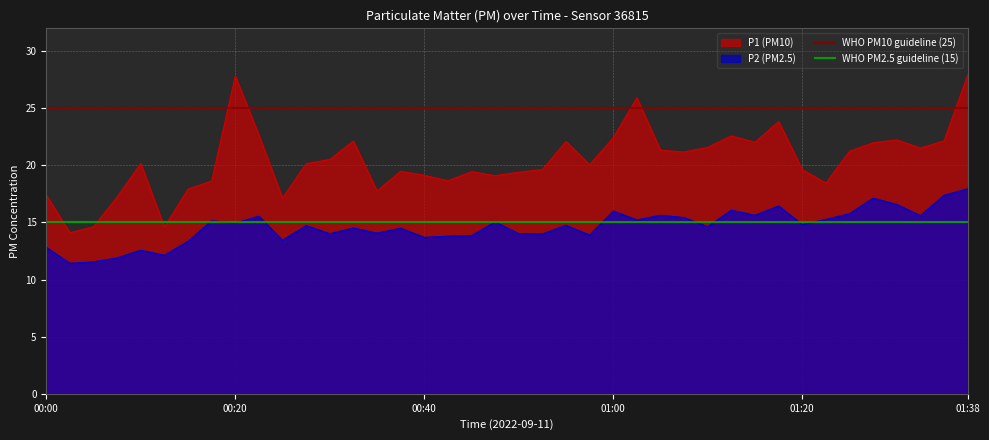

What is the value of the WHO PM10 guideline (25) point at the 2nd from the left?

25